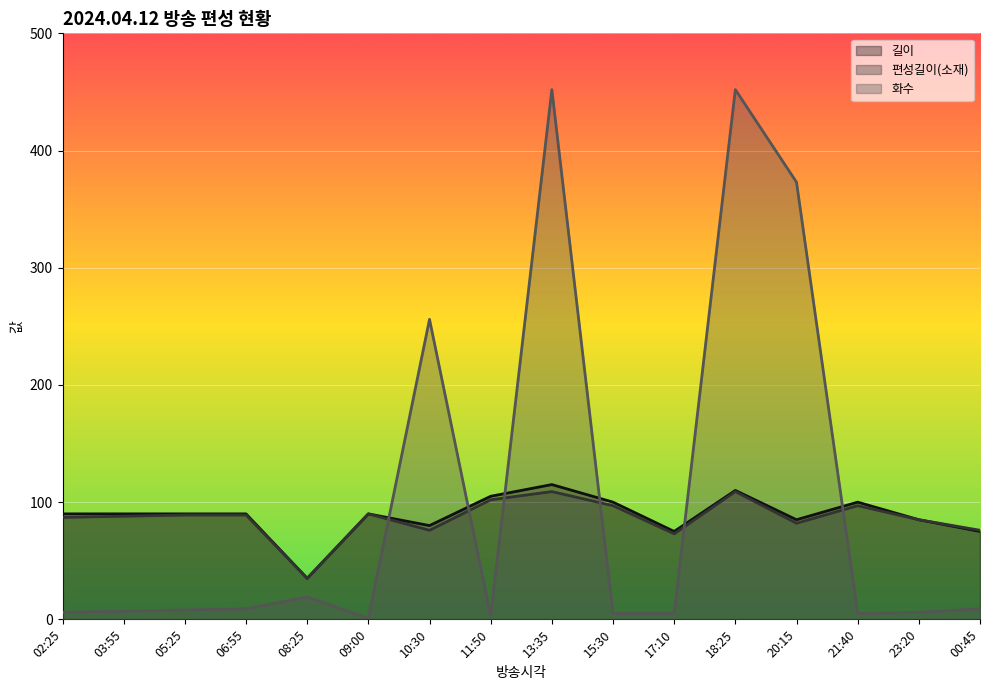

What is the difference between the 화수 values at 18:25 and 20:15?

79